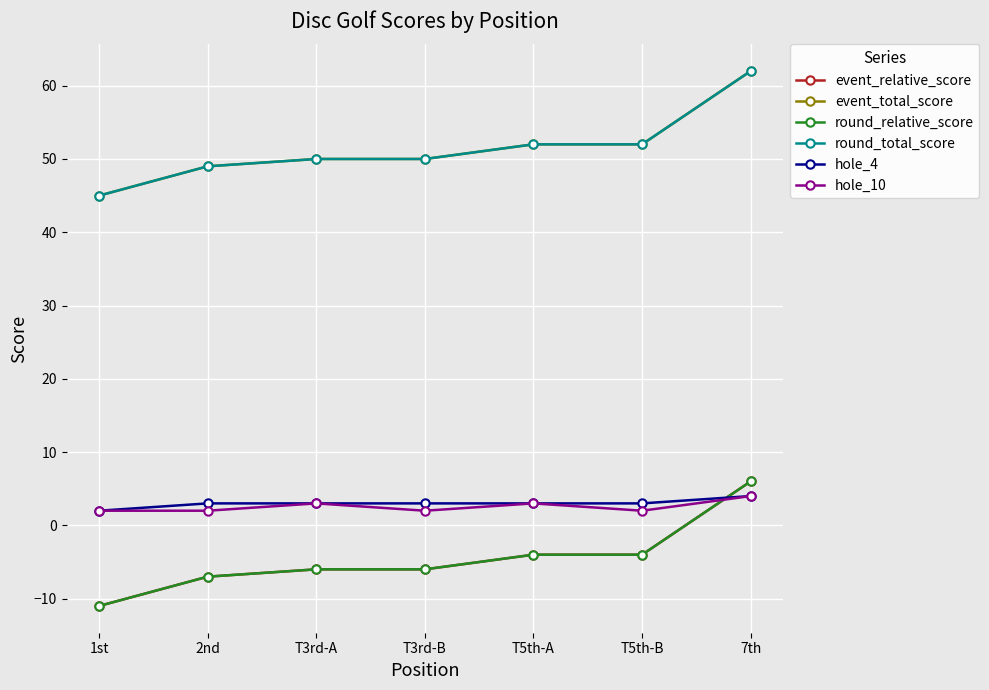

Is it true that event_total_score equals 87 at T5th-A?

False